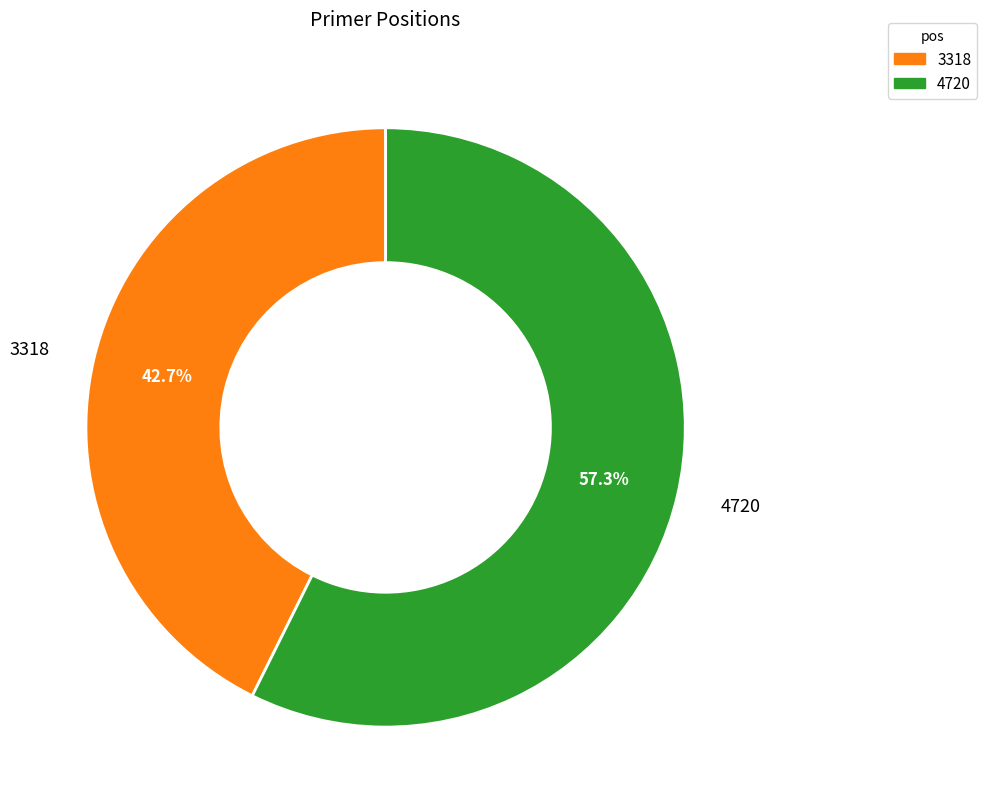

Which category has the biggest portion of the pie?

4720